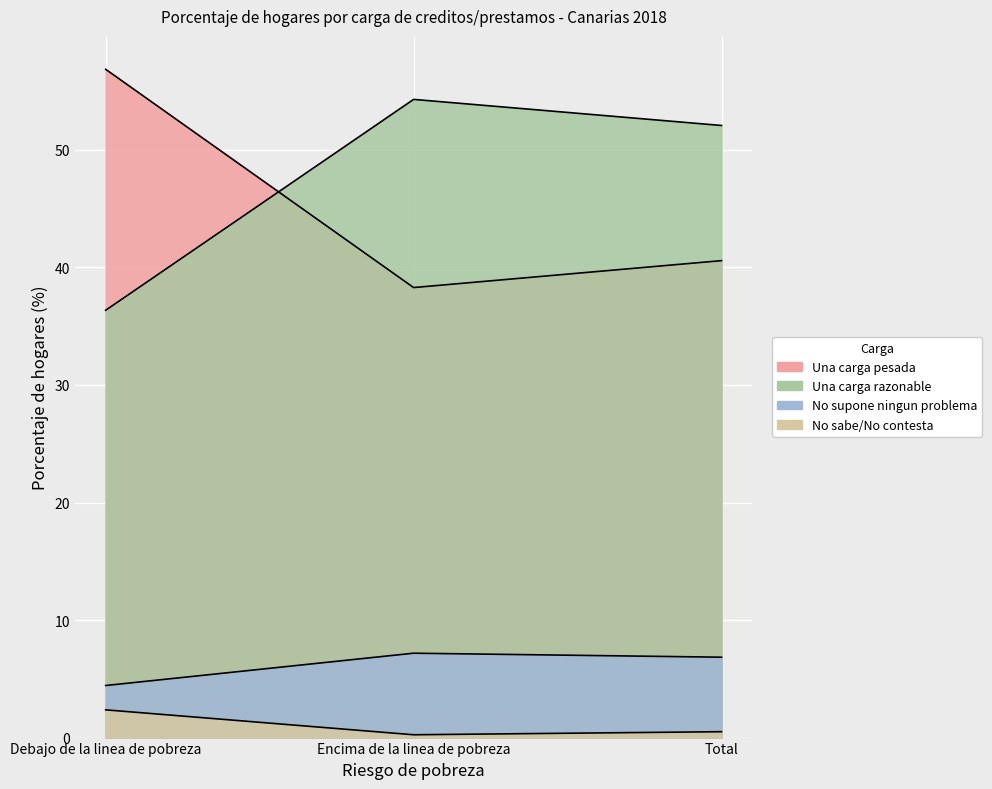

What is the value of the No sabe/No contesta point at the 2nd from the left?

0.2